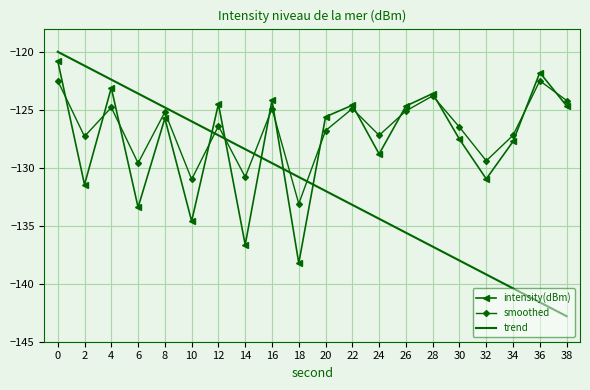

Where do smoothed and intensity(dBm) first cross each other?

0 and 2